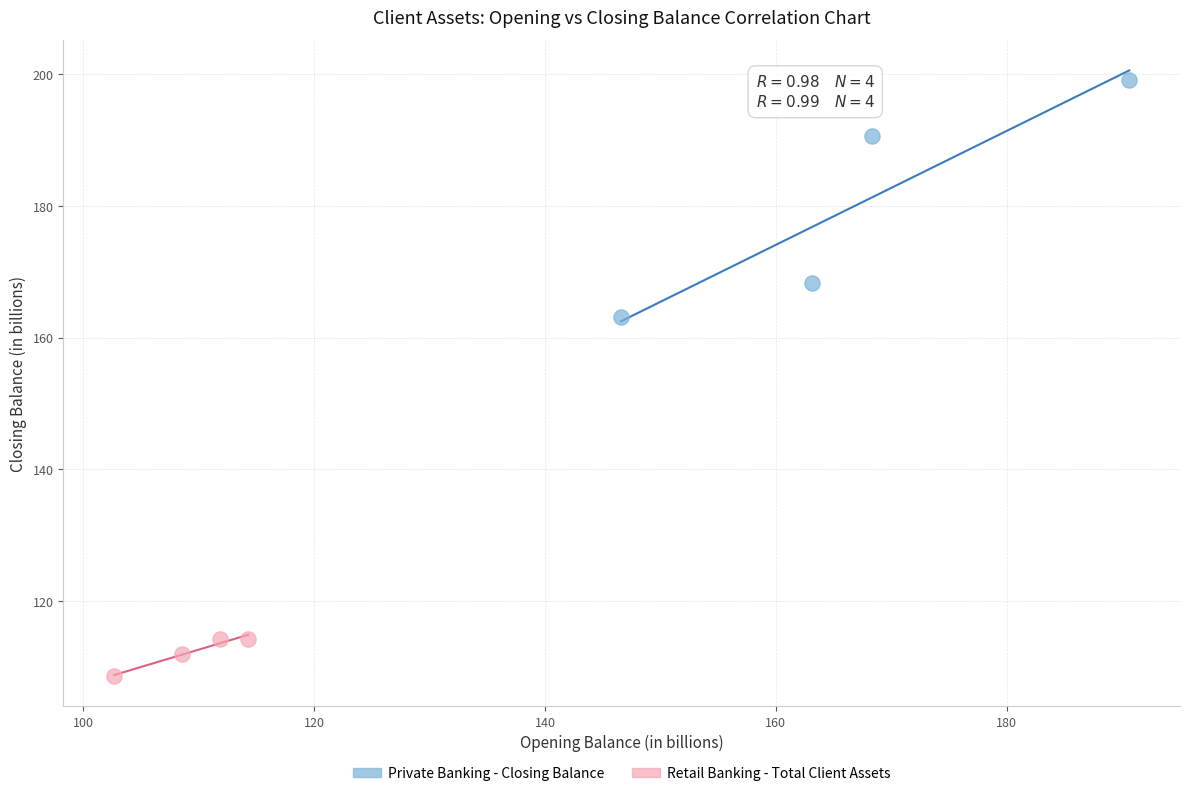

What are all the series names shown in the legend?

Private Banking - Closing Balance, Retail Banking - Total Client Assets